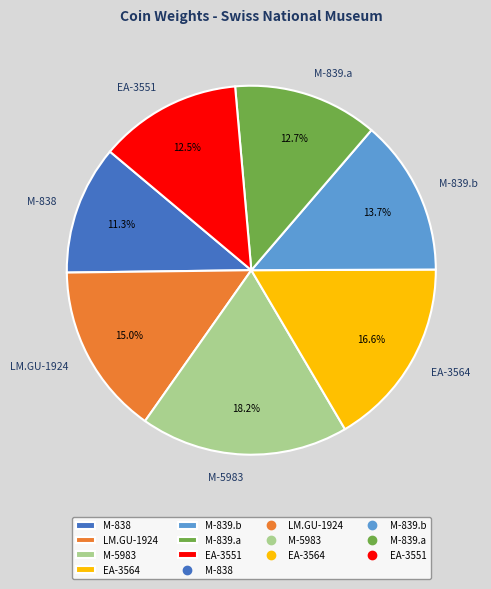

Approximately how many times larger is the value at M-839.b compared to M-838?

1.2